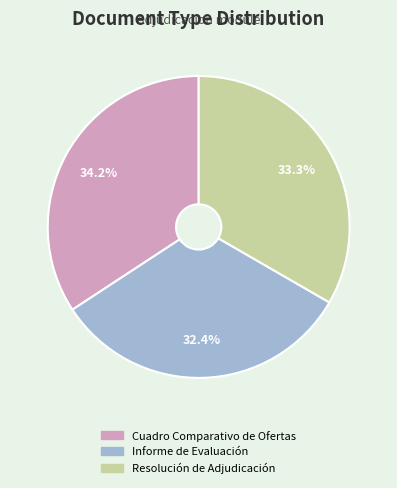

What is the smallest slice in the pie chart?

Informe de Evaluación